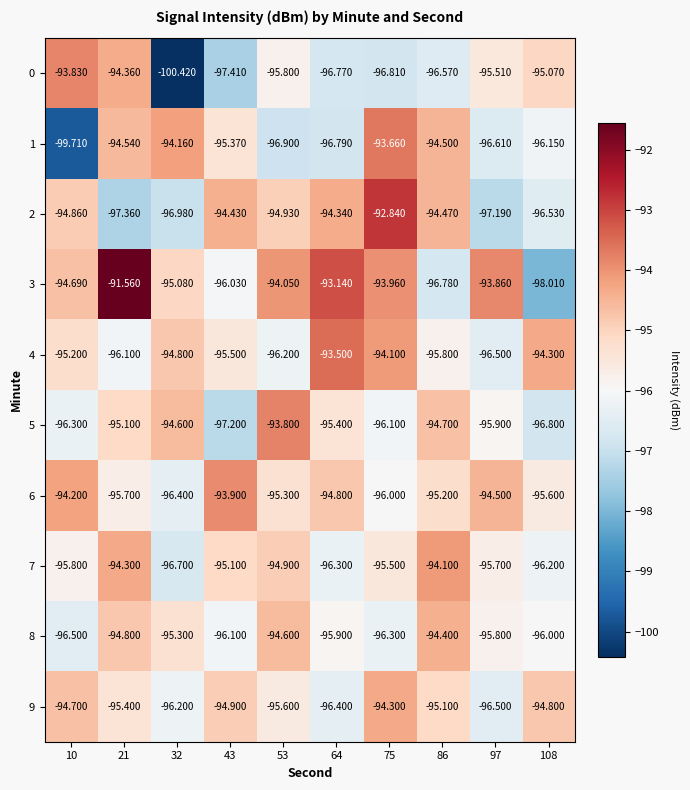

Is the value of 1 at 43 greater than the value of 0 at 10?

No